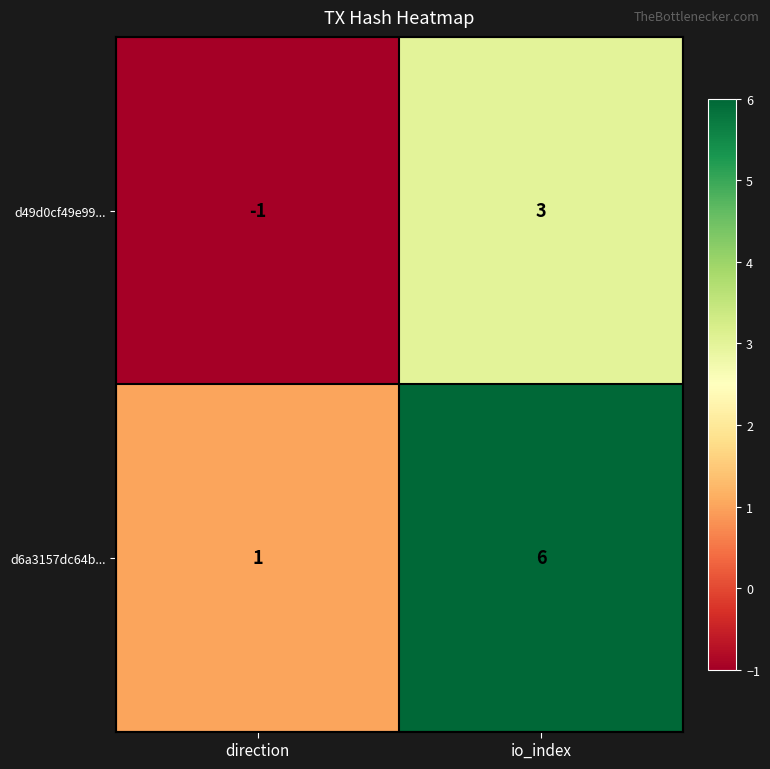

Which label corresponds to the smallest value in the chart?

direction